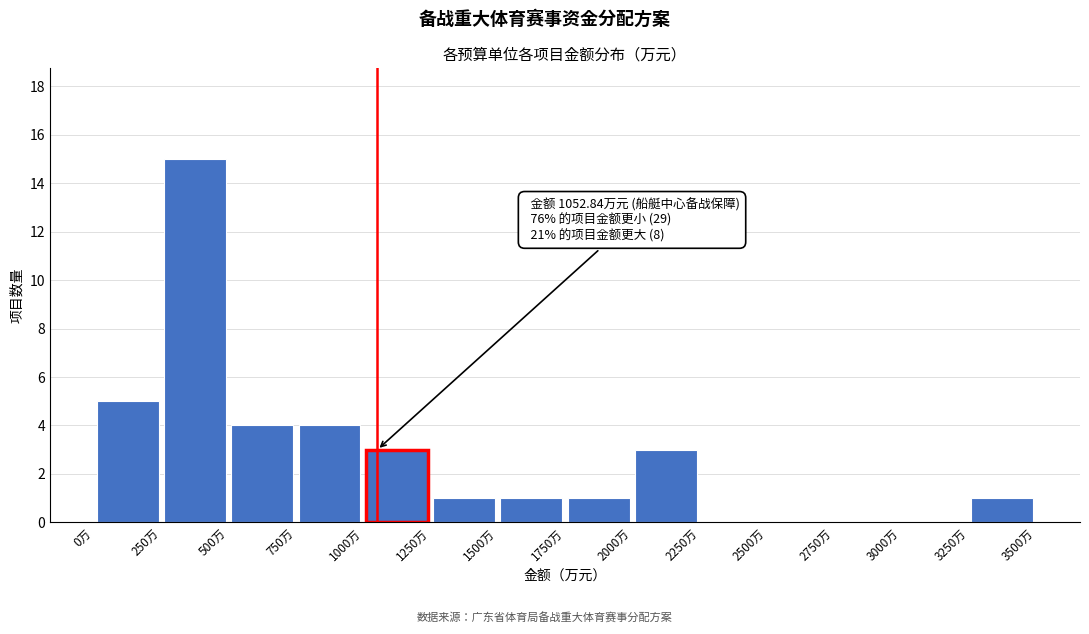

Over which range of the x-axis is the bar tallest?

250 to 500